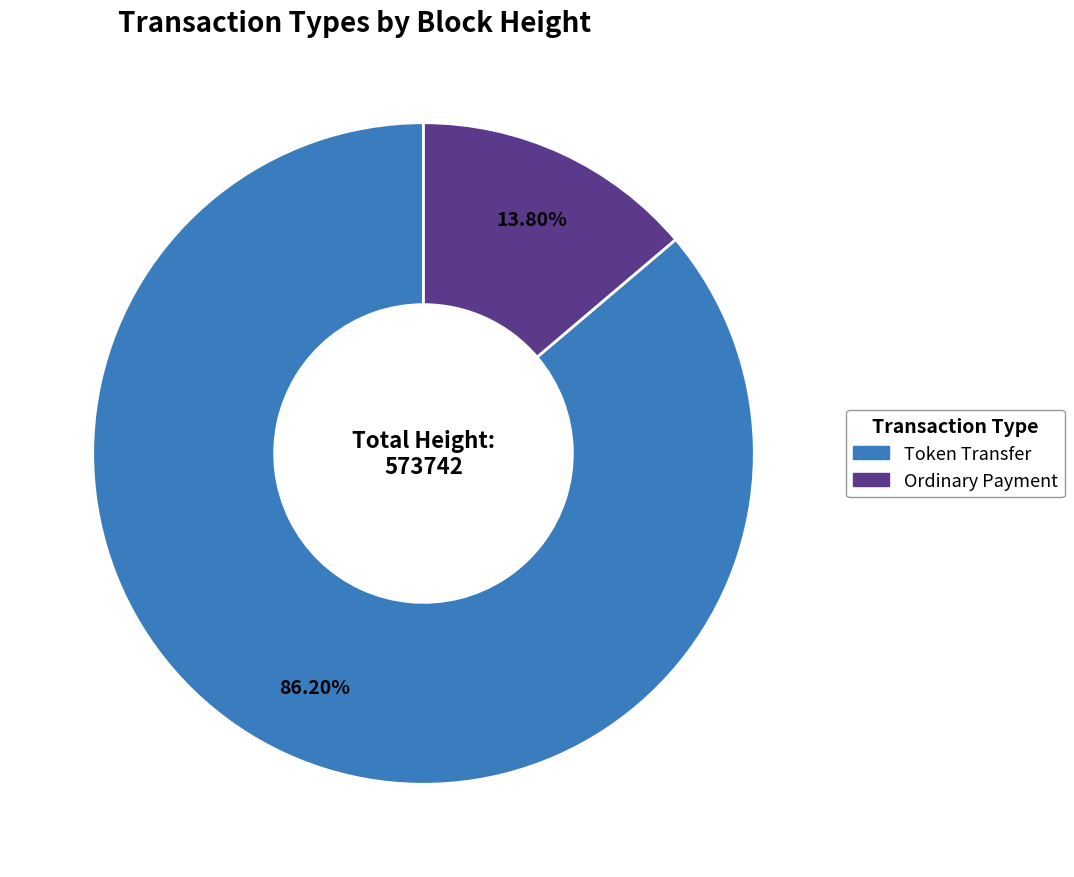

Does any single category account for the majority?

Yes